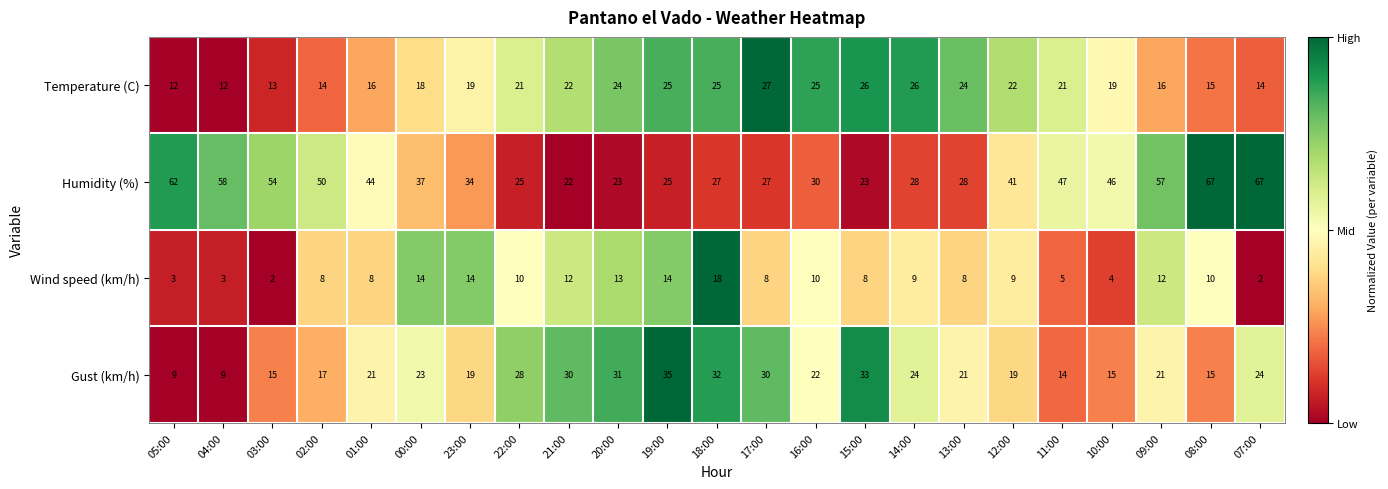

What is the difference between the highest and lowest values at 09:00?

45